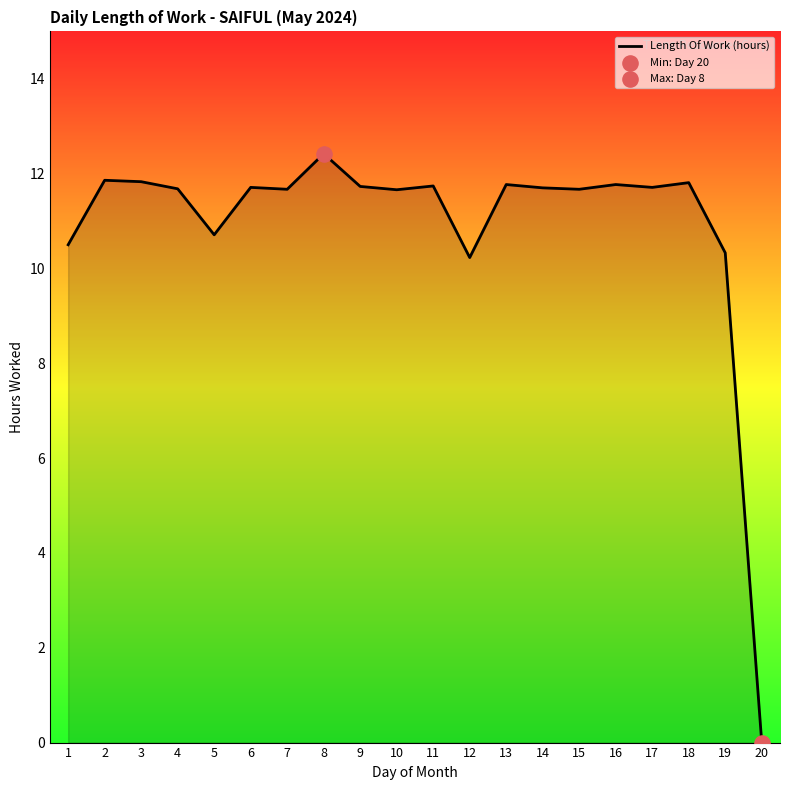

What is the change in value from 15 to 18?

+0.1